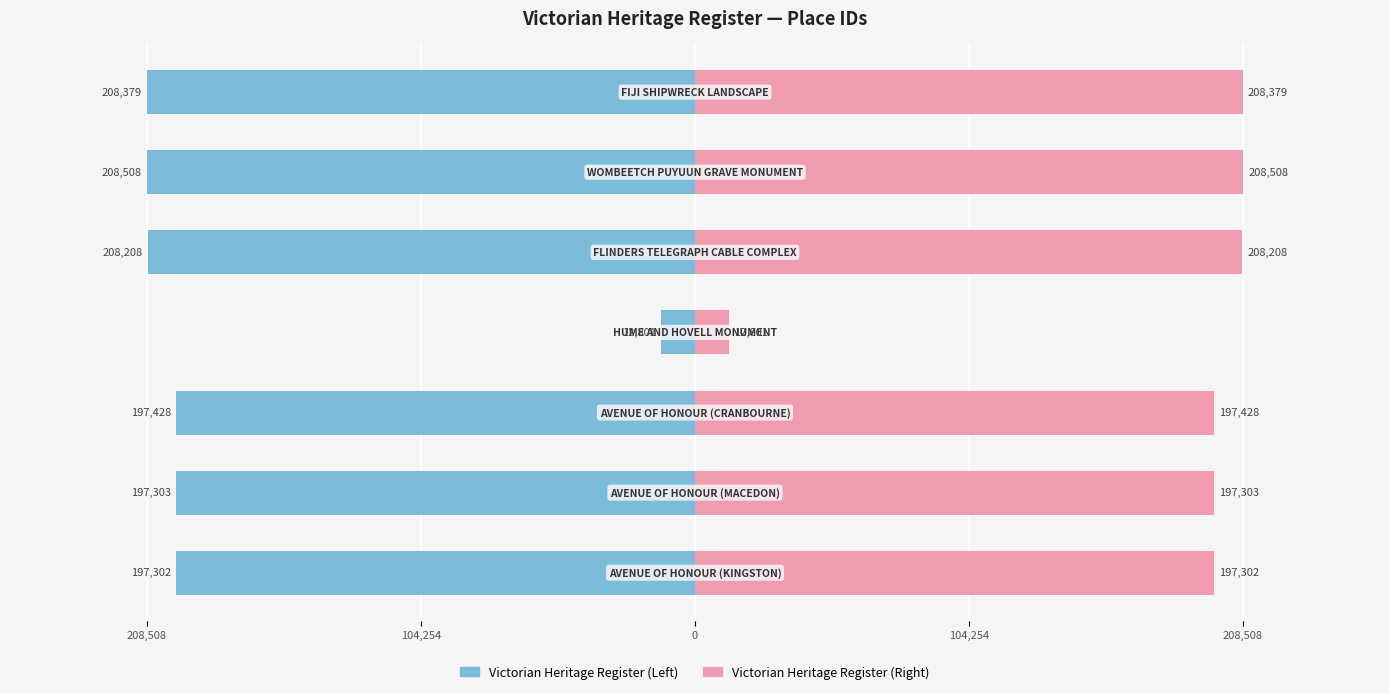

Reading right to left, list all the values displayed in this chart.

Heritage Register (Left): -208379	-208508	-208208	-12801	-197428	-197303	-197302
Heritage Register (Right): 208379	208508	208208	12801	197428	197303	197302